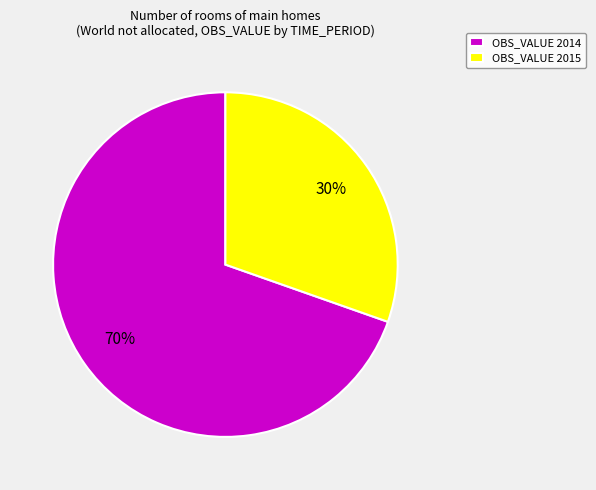

Is there any slice that represents more than half of the pie?

Yes